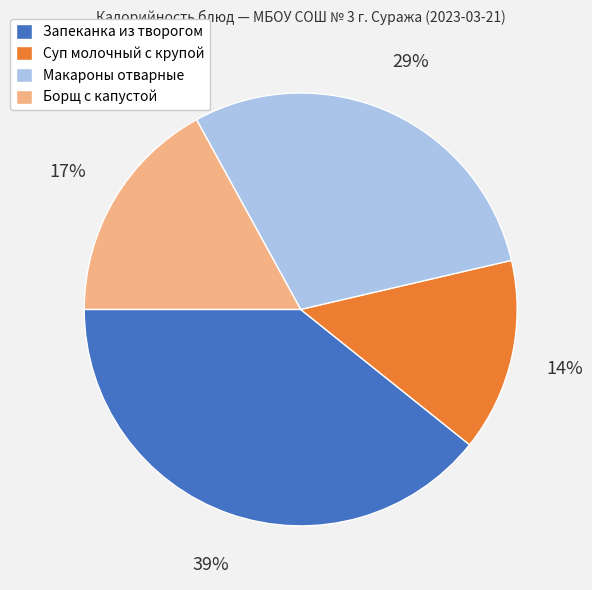

Is it true that Запеканка из творогом is 48% of the pie?

False